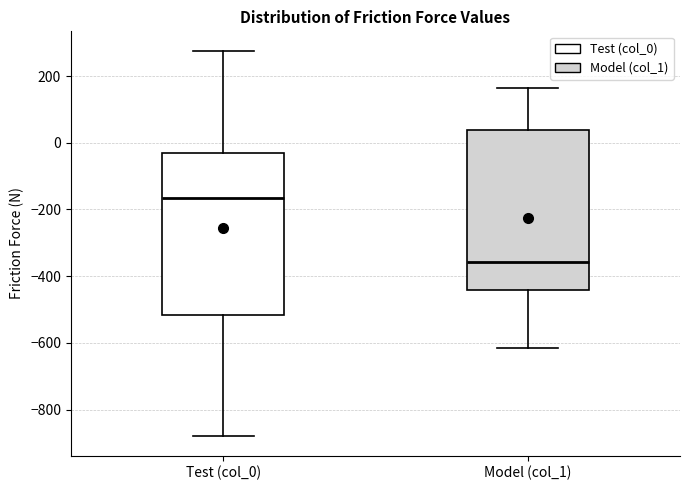

Reading left to right, read every box against the y-axis: the position of its median line, the range the box covers, and the ends of its whiskers. The values are not printed on the chart, so give them approximately, as read against the axis.

Test (col_0): median -160, box -520 to -40, whiskers -880 to 280
Model (col_1): median -360, box -440 to 40, whiskers -620 to 160